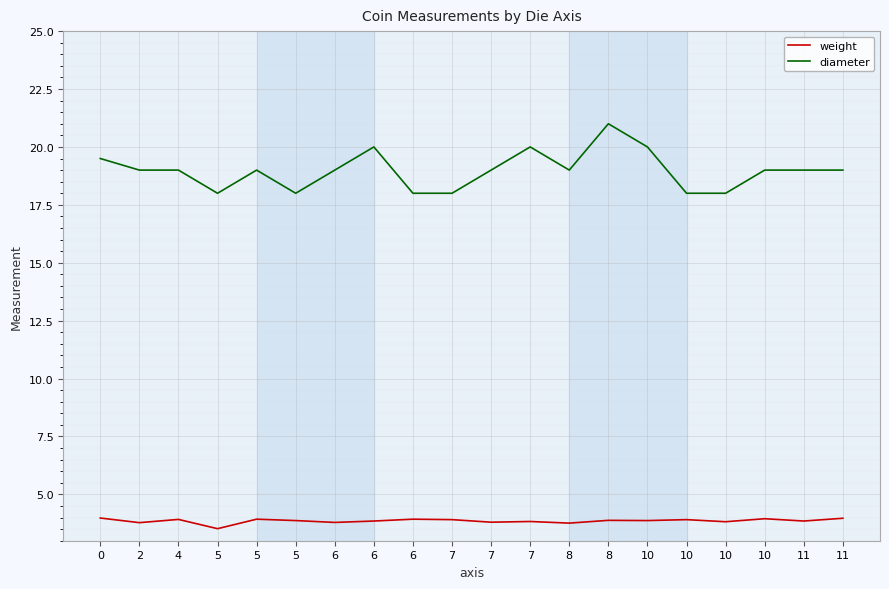

What is the difference between the weight values at 11 and 7?

0.1